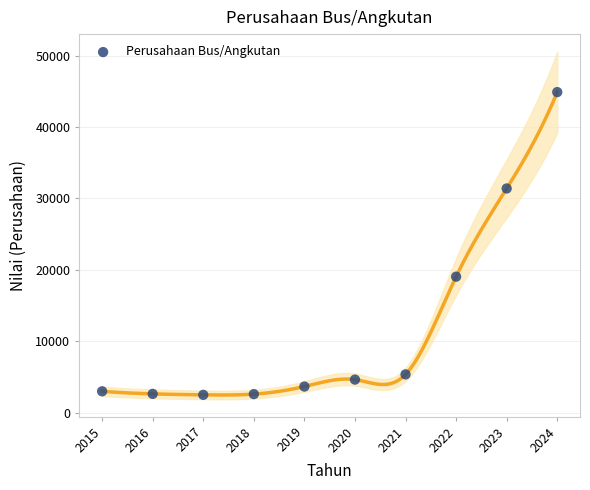

What is the range of Y values (max minus min)?

42414